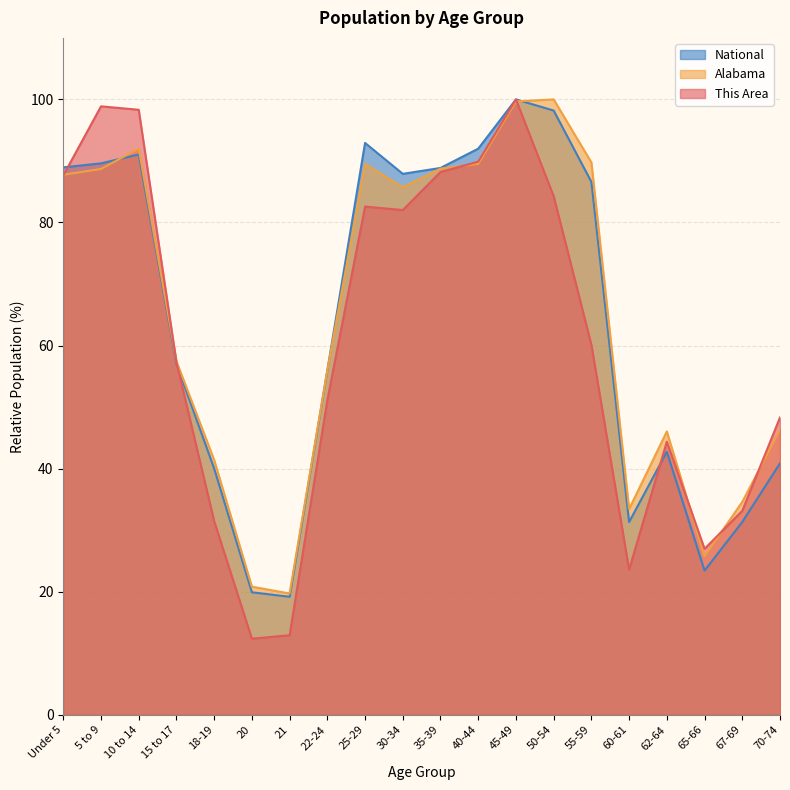

The value of This Area at 25-29 is 82.6. True or false?

True